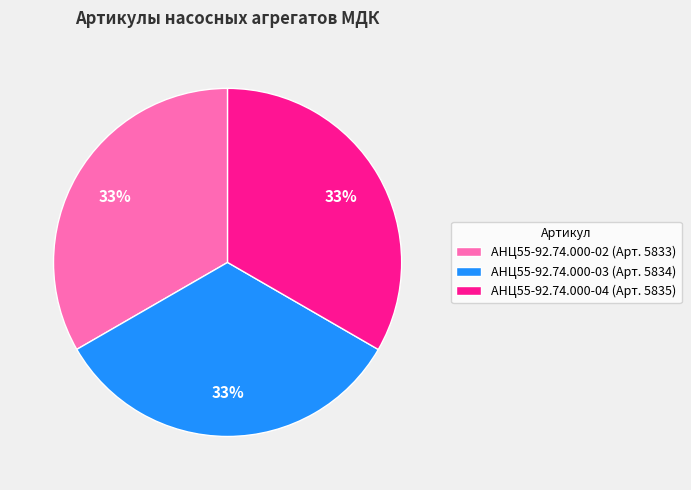

Is it true that АНЦ55-92.74.000-03 is 33% of the pie?

True